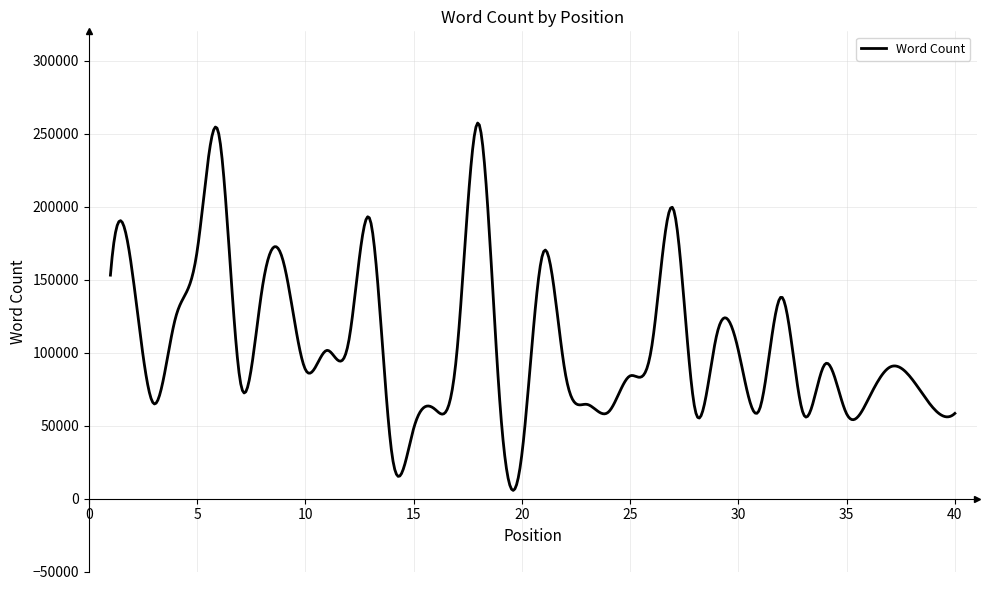

What is the maximum value shown in the chart?

257189.7